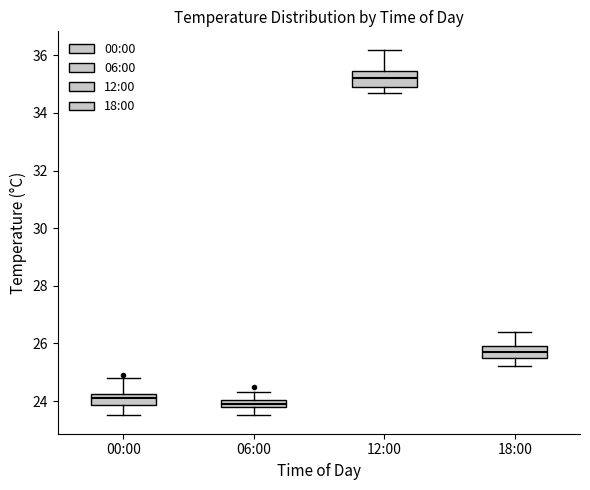

Which box has the highest median line?

12:00